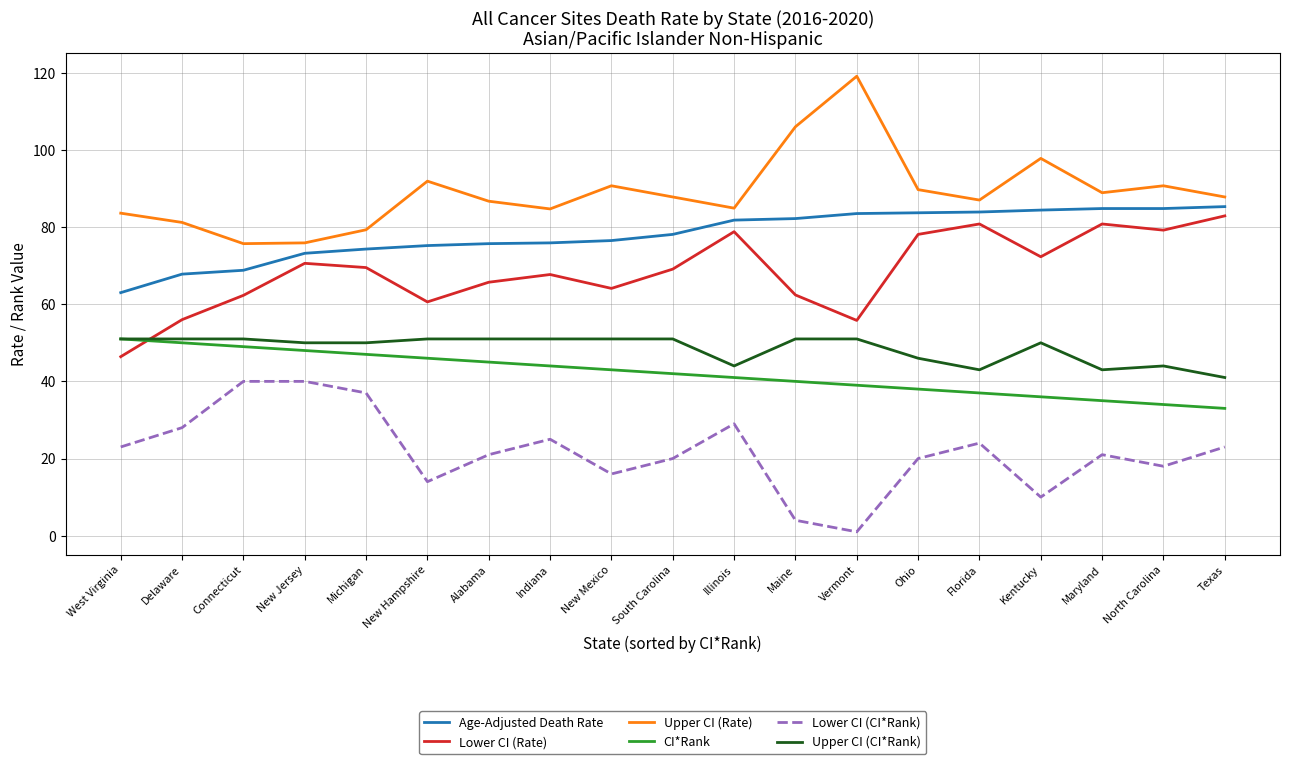

What position from the right is Florida?

5